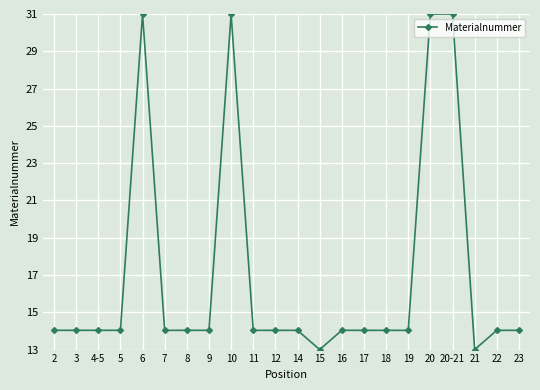

What is the label of the 20th point from the right?

4-5